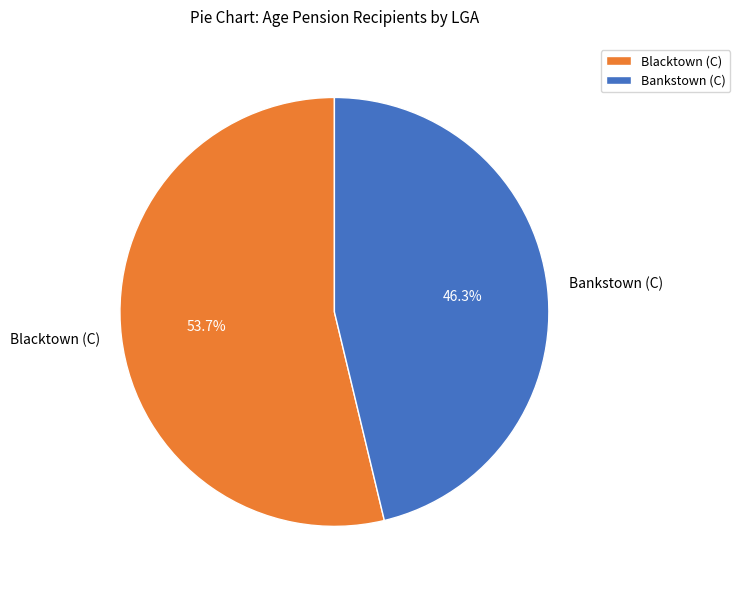

Rank the categories by value from lowest to highest.

Bankstown (C), Blacktown (C)